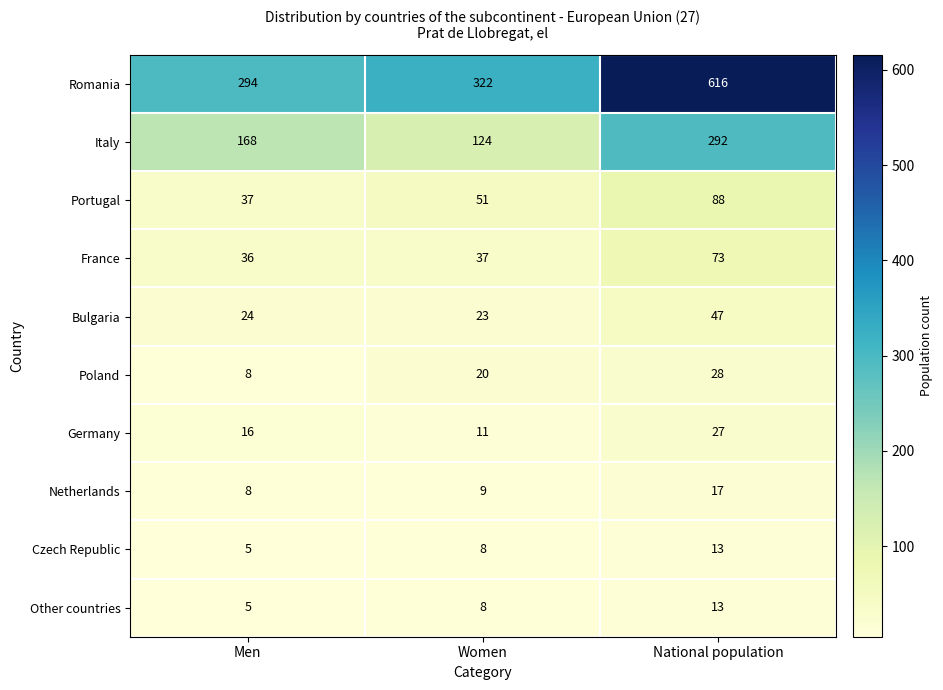

What is the minimum value for France?

36